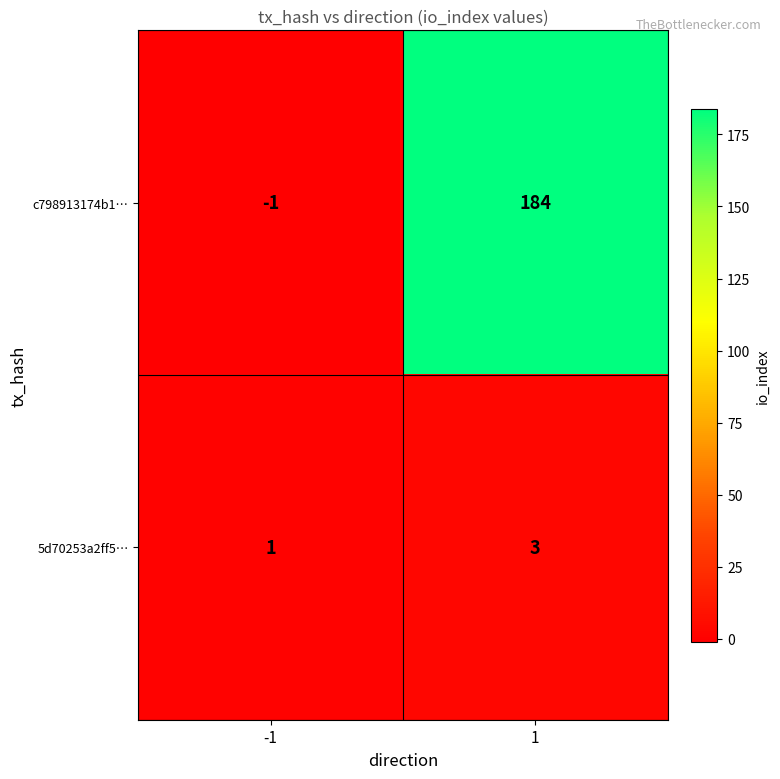

Which series has the largest range (max minus min)?

c798913174b1…